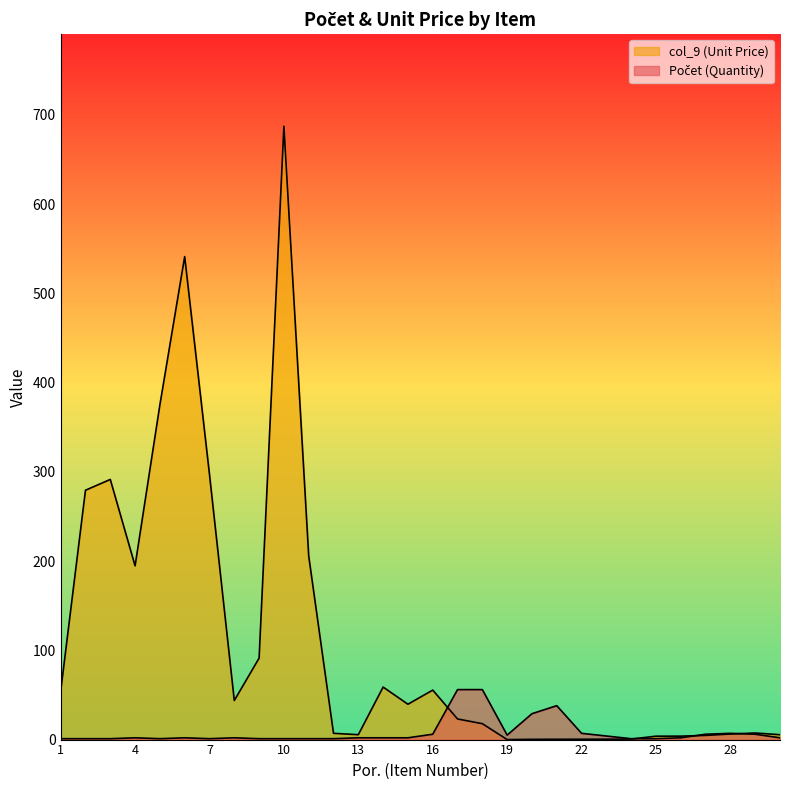

True or false: col_9 and Počet cross at least once.

True